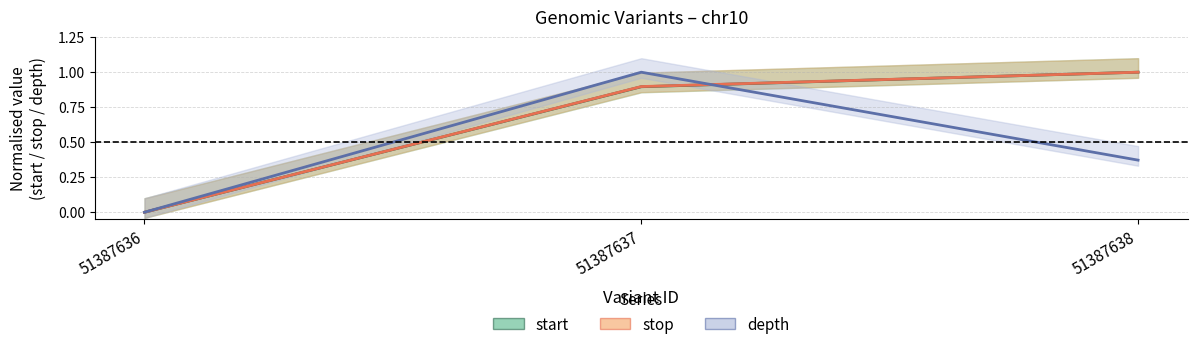

Reading right to left, transcribe all the data shown in this chart.

start: 51387638=1.0	51387637=0.9	51387636=0.0
stop: 51387638=1.0	51387637=0.9	51387636=0.0
depth: 51387638=0.4	51387637=1.0	51387636=0.0